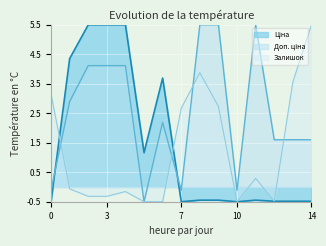

What is the maximum value shown in the chart?

5.5